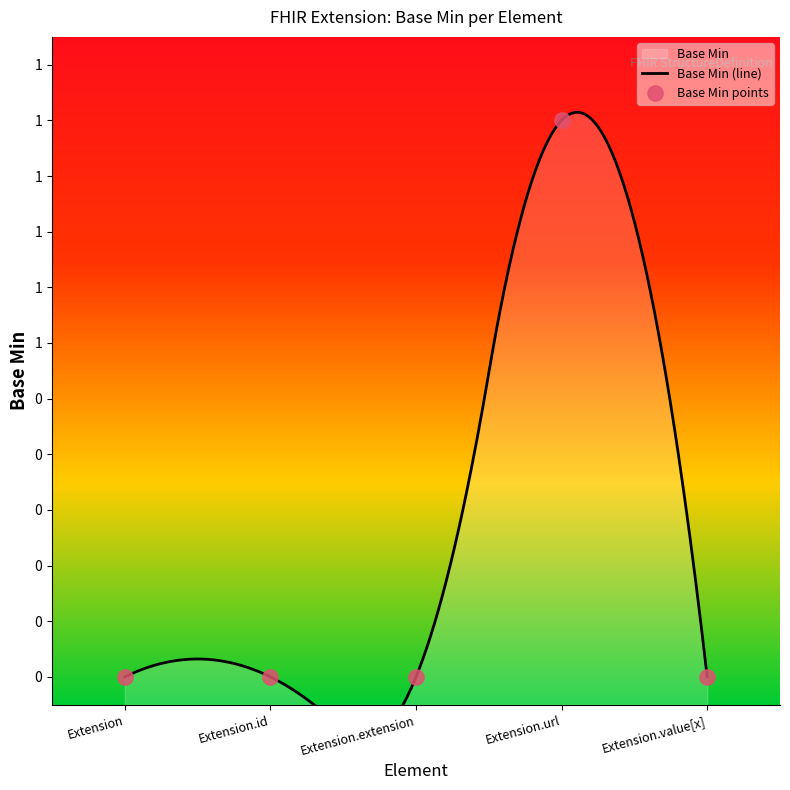

What is the change in value from Extension.id to Extension.url?

+1